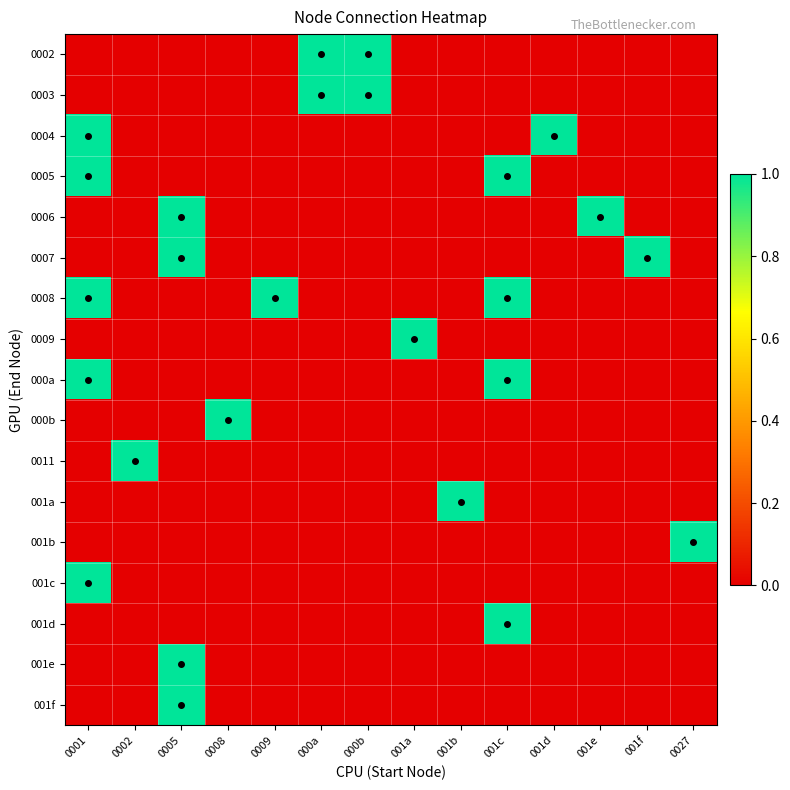

Which series has the largest total across all categories?

0008